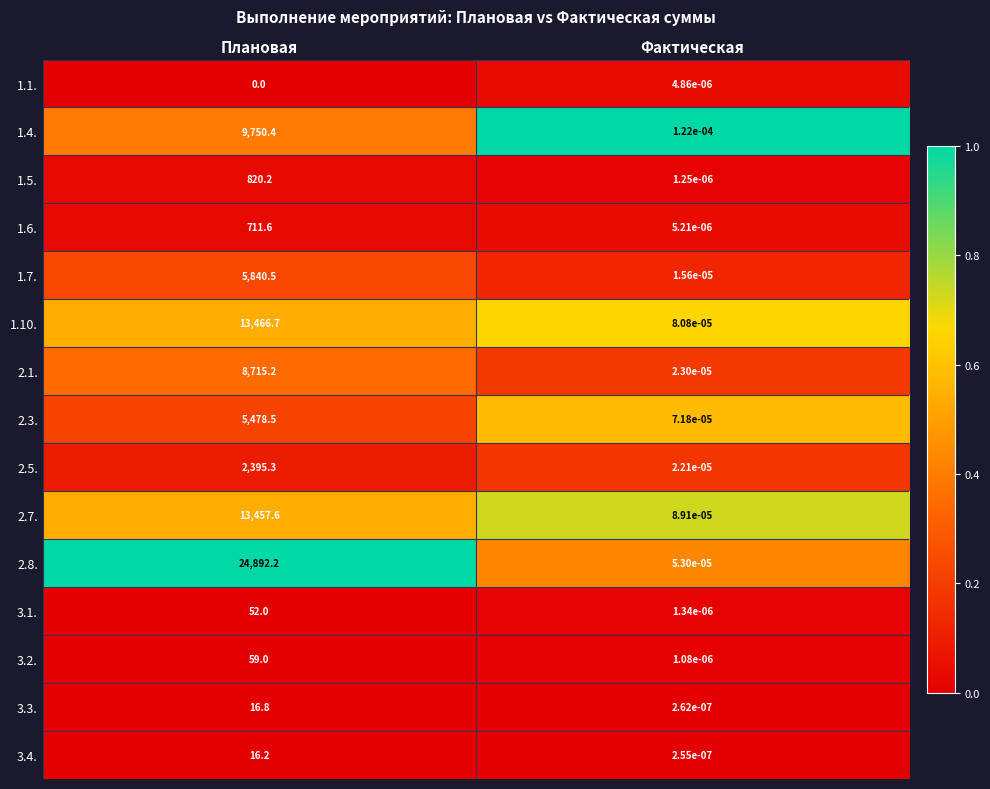

Rank the series at Фактическая from lowest to highest value.

3.4., 3.3., 3.2., 1.5., 3.1., 1.1., 1.6., 1.7., 2.5., 2.1., 2.8., 2.3., 1.10., 2.7., 1.4.